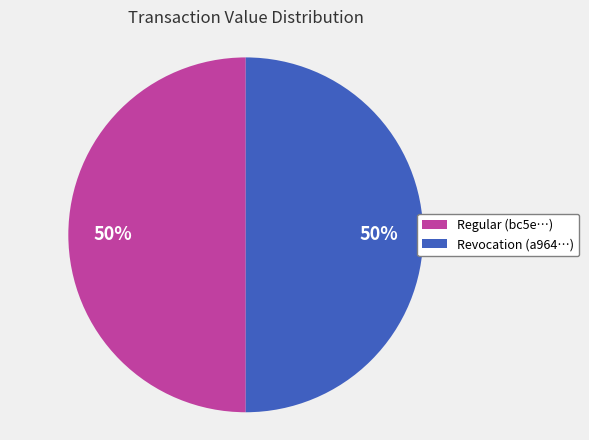

Approximately how many times larger is the value at Revocation (a964…) compared to Regular (bc5e…)?

1.0